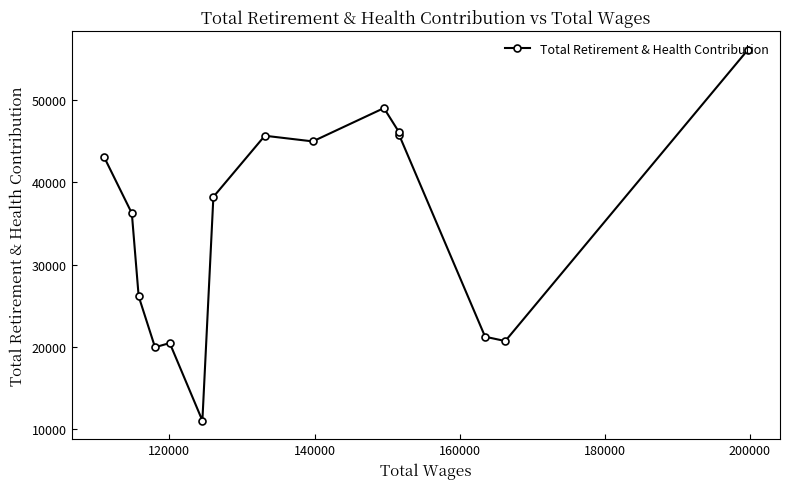

How many values are below 38226?

7